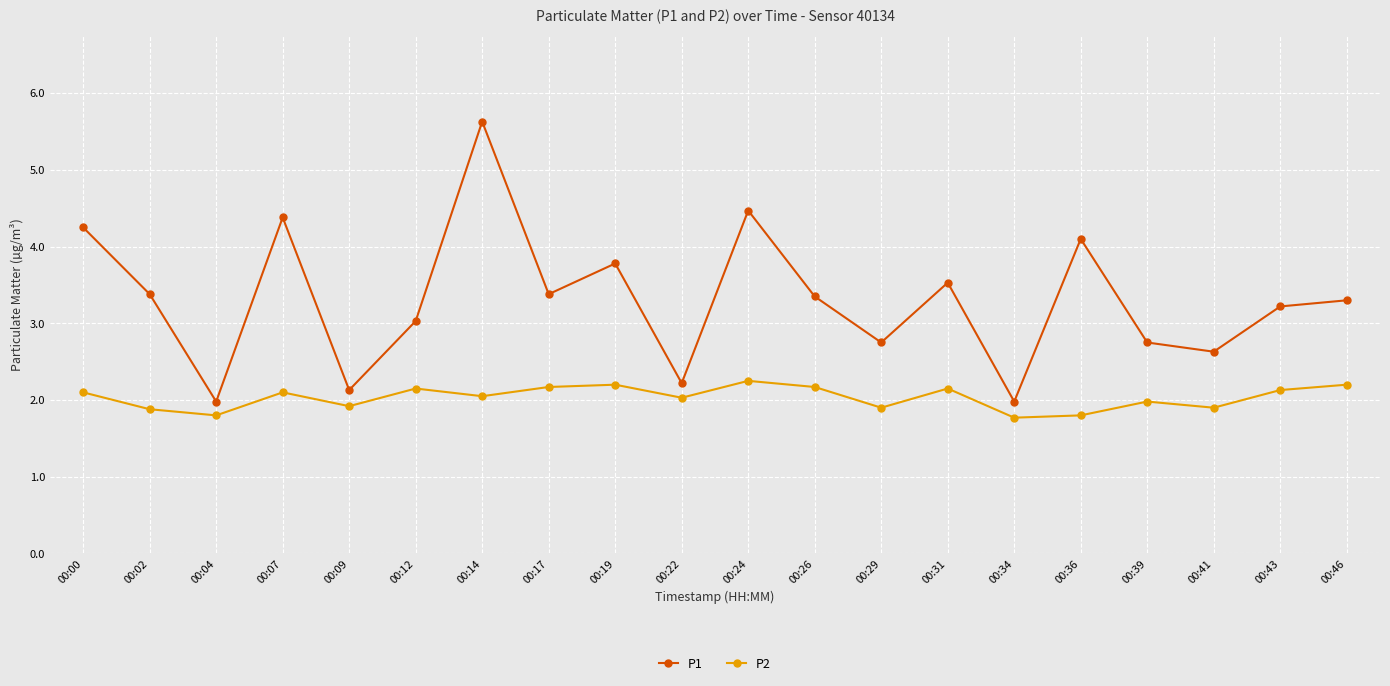

True or false: P2 and P1 intersect in this chart.

False